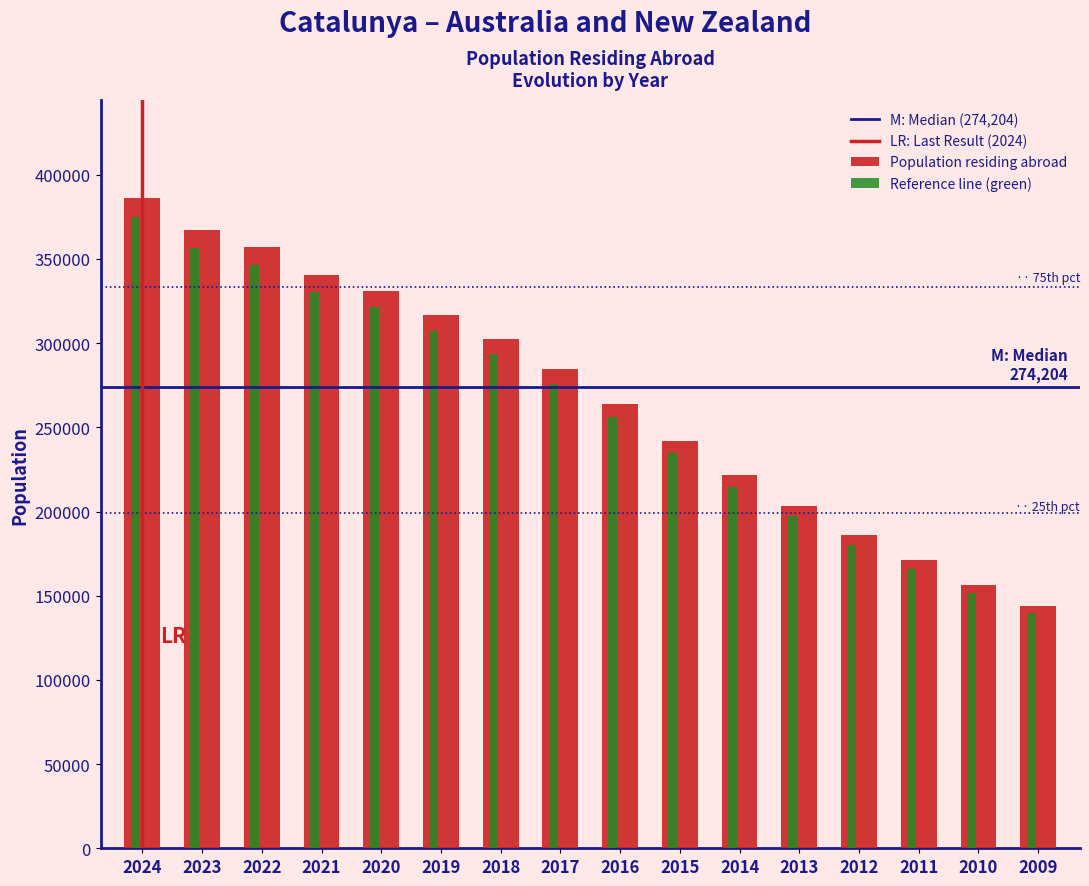

What is the average value of the Population residing abroad series?

267126.4